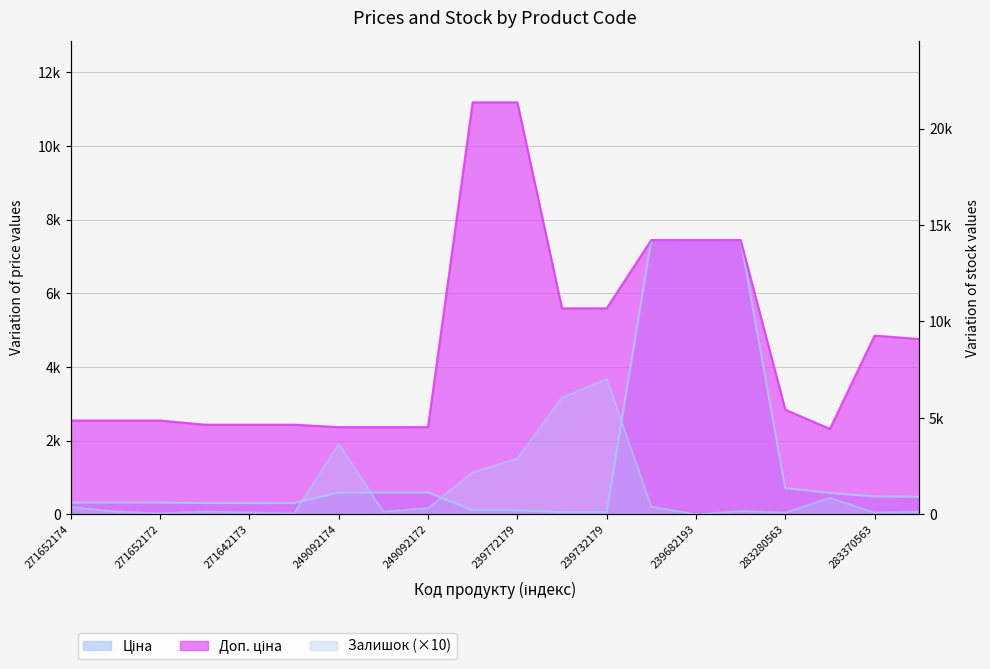

What is the value of the Залишок point at the 13th from the left?

7020.0